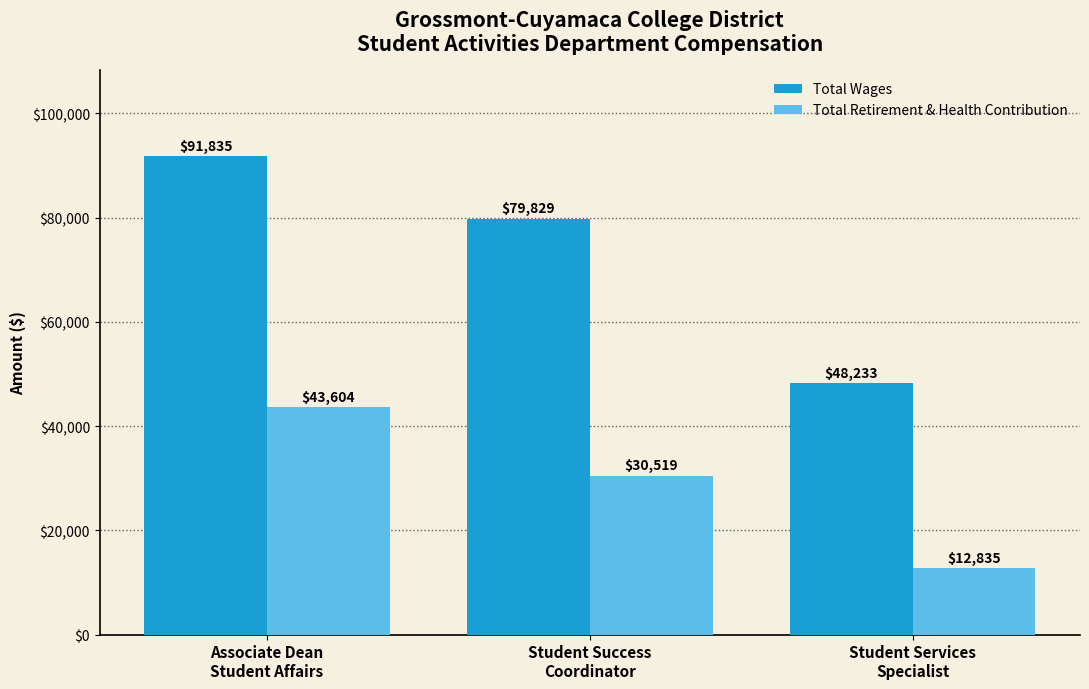

Reading right to left, transcribe all the data shown in this chart.

Total Wages: Student Services
Specialist=48233	Student Success
Coordinator=79829	Associate Dean
Student Affairs=91835
Total Retirement & Health Contribution: Student Services
Specialist=12835	Student Success
Coordinator=30519	Associate Dean
Student Affairs=43604